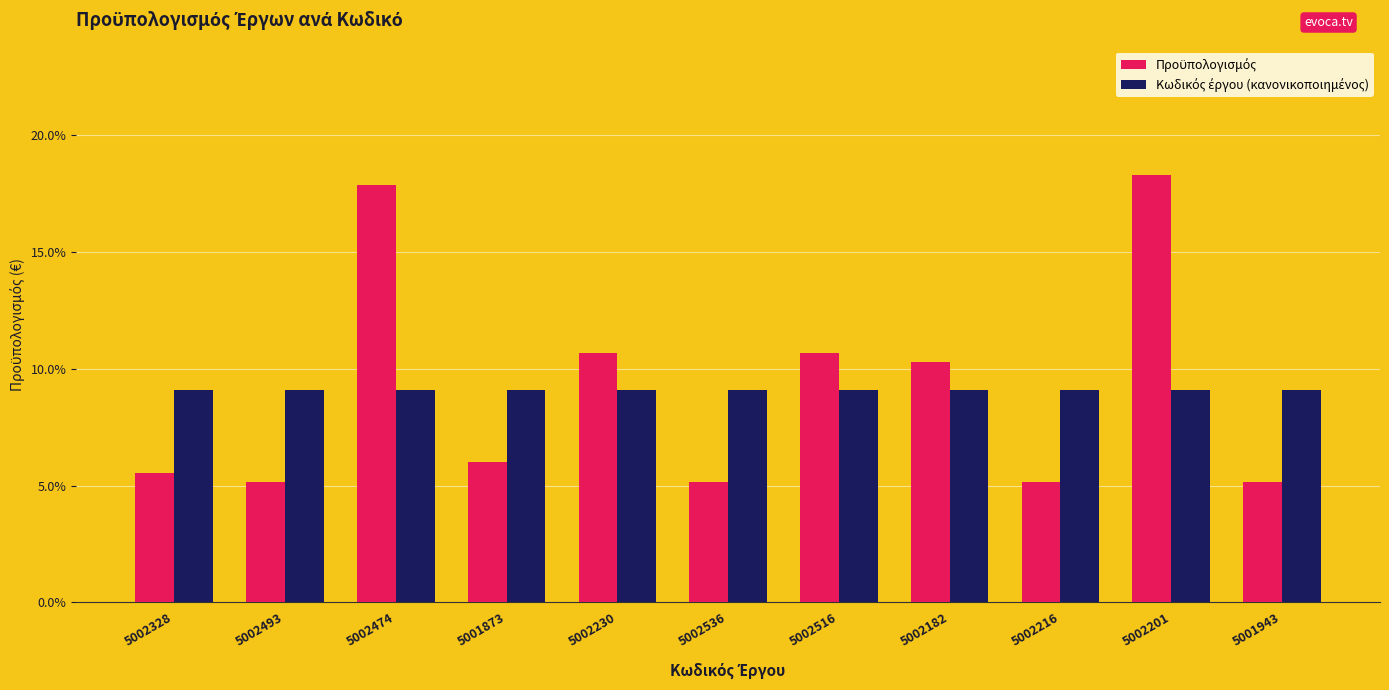

Does the chart contain any negative values?

No